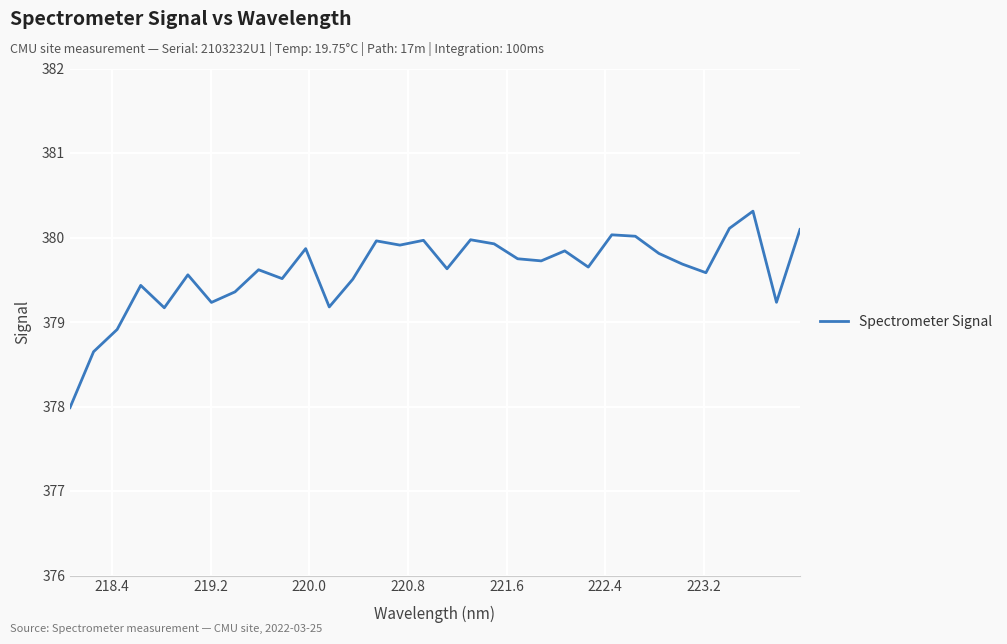

What is the greatest value displayed?

380.3